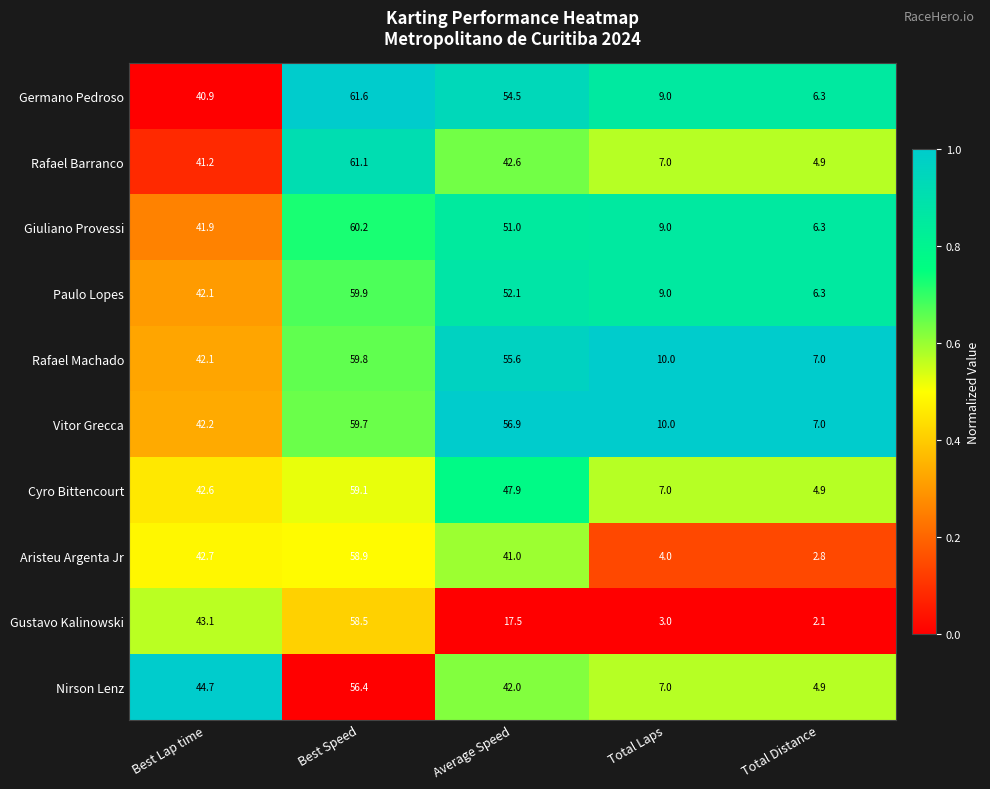

What is the greatest value displayed?

61.6